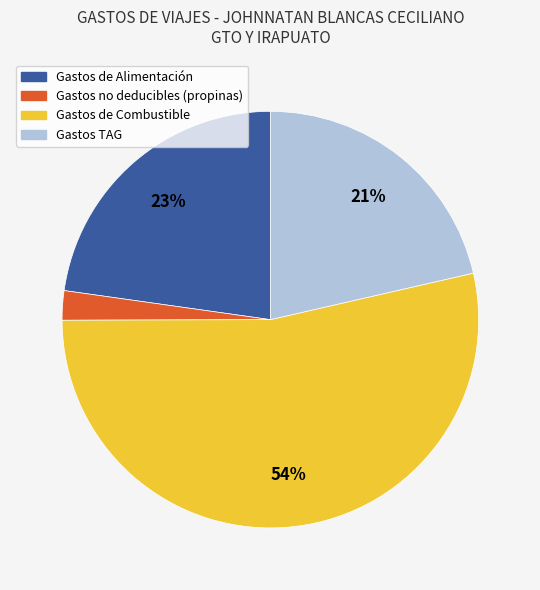

To the nearest percent, what is the average slice percentage?

25%